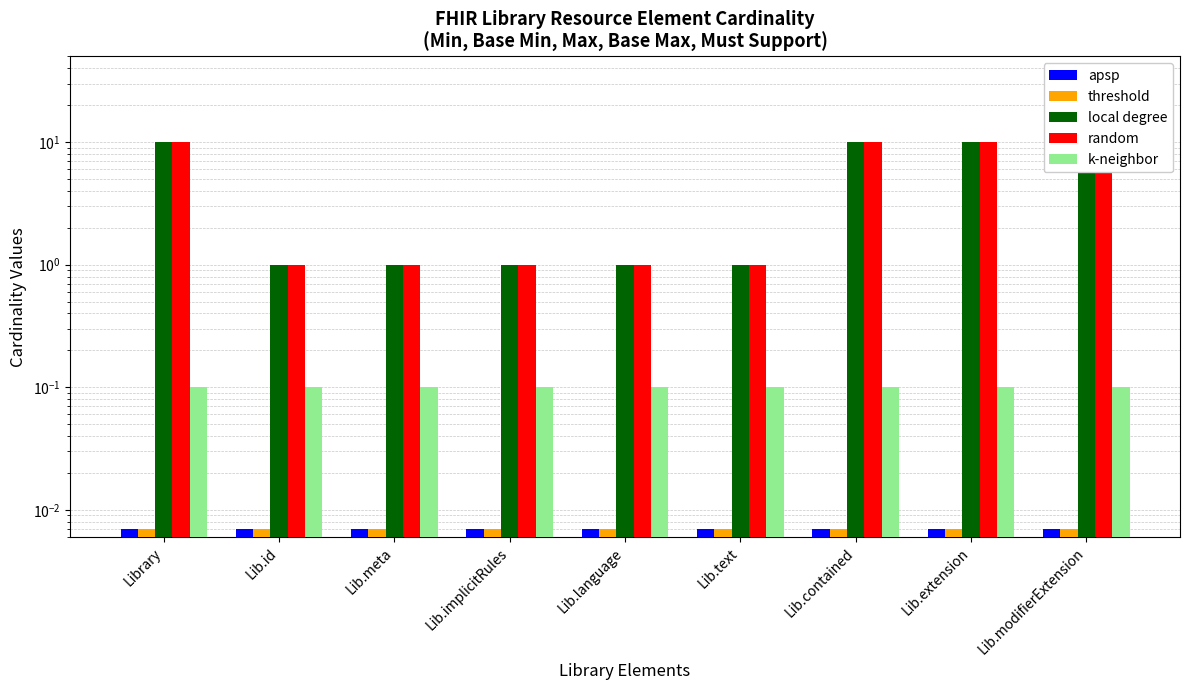

What is the sum of the random values at Lib.contained and Lib.text?

11.0